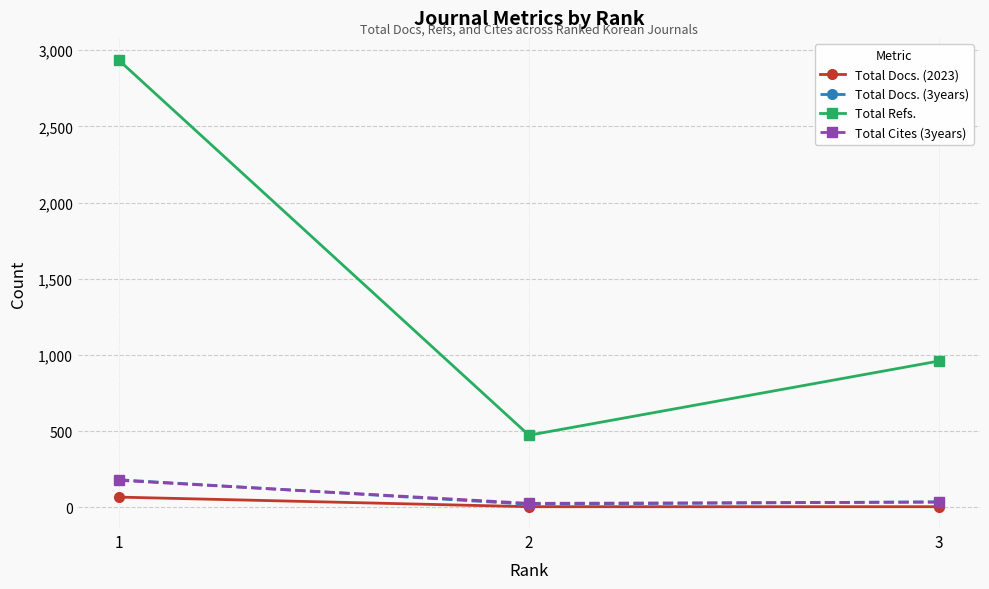

What value does the Total Cites (3years) series have at 3, to the nearest 5?

35